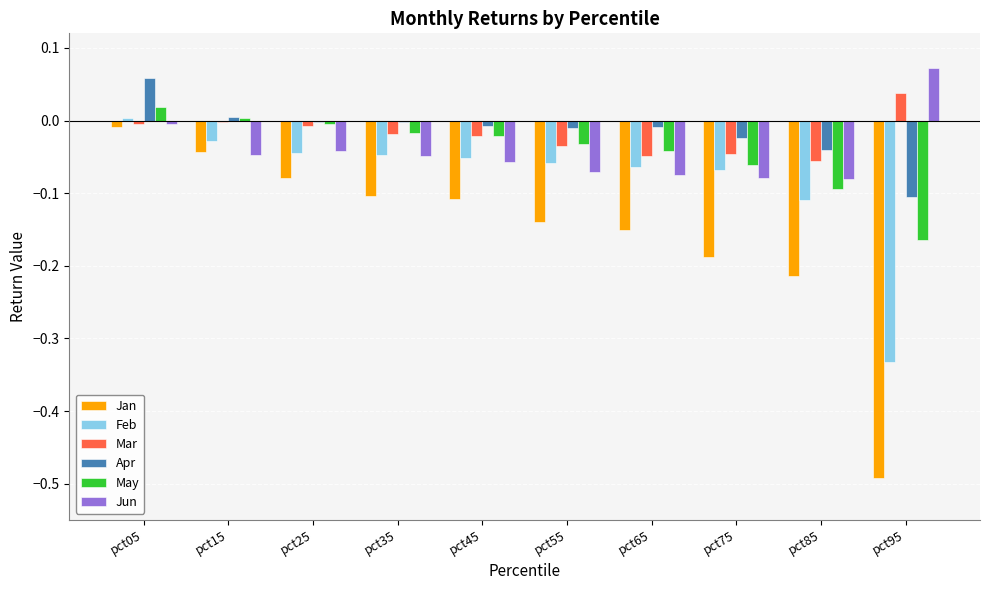

The May series shows 0.0 at pct05. True or false?

True